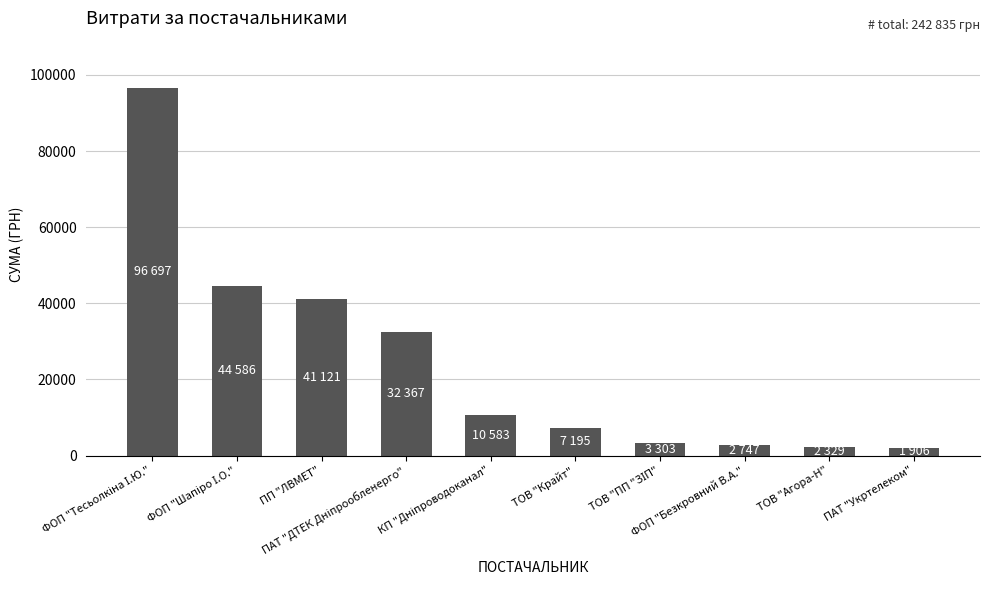

What is the difference between the maximum and second lowest values?

94367.6